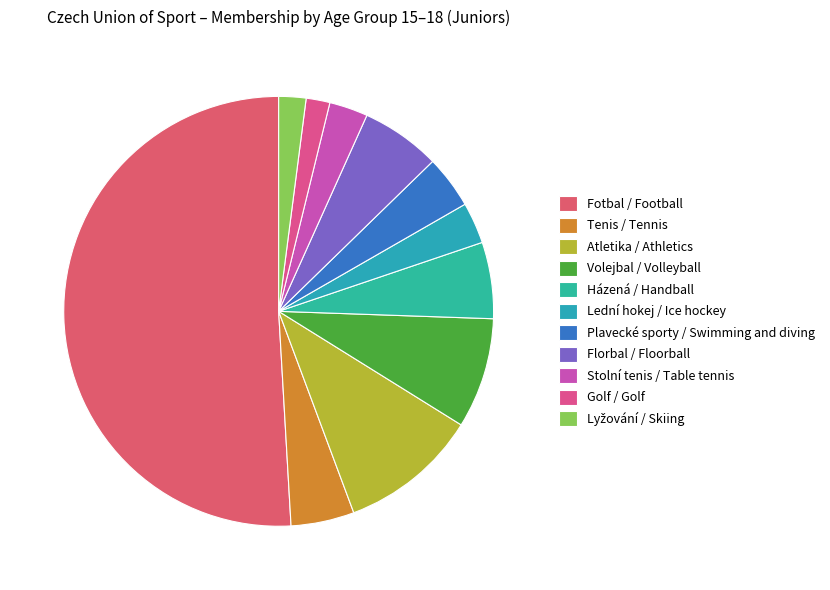

What percentage is the Lední hokej / Ice hockey slice, to the nearest percent?

3%